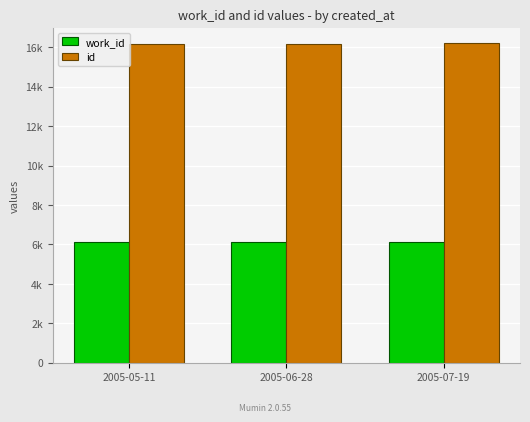

Does the chart contain any negative values?

No